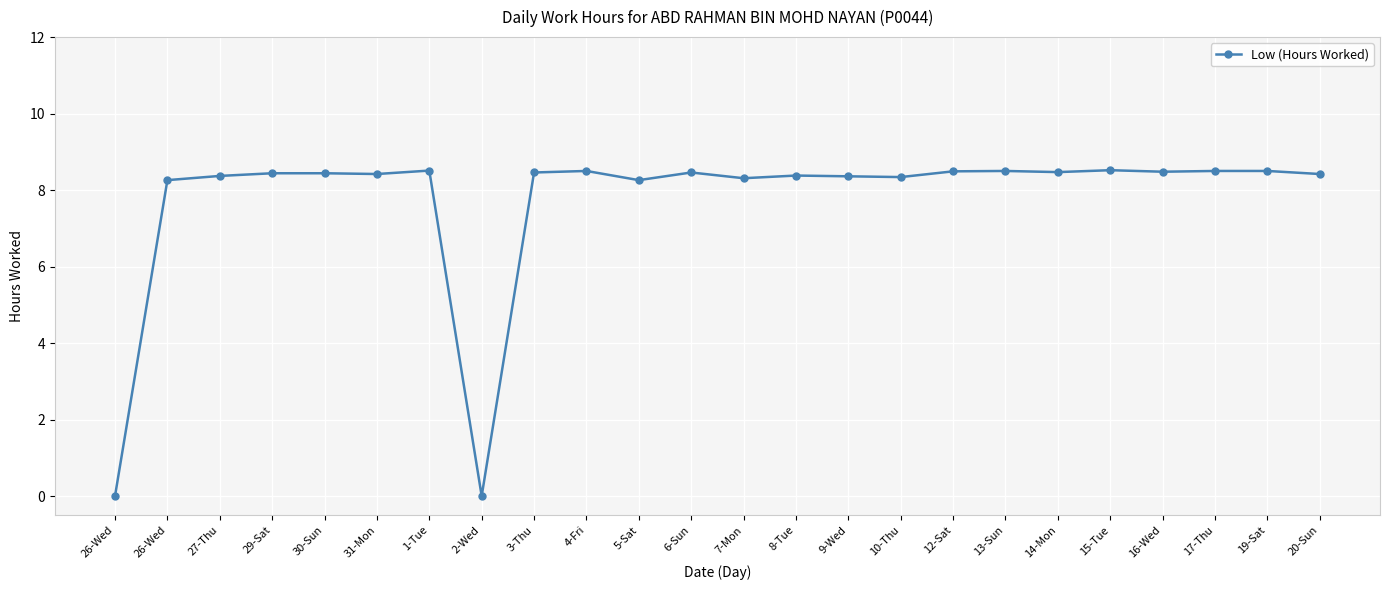

How many lines are shown in the chart?

1